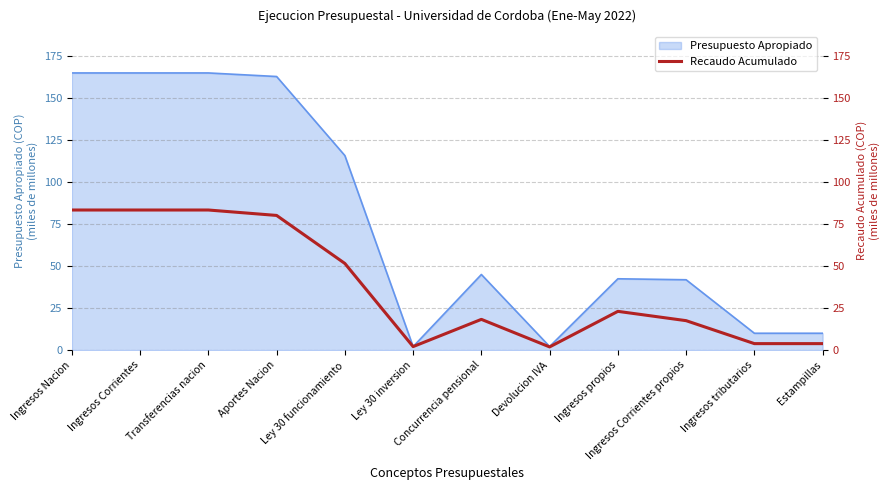

Reading left to right, extract all data points from this chart.

Ingresos Nacion=83.2	Ingresos Corrientes=83.2	Transferencias nacion=83.2	Aportes Nacion=80.0	Ley 30 funcionamiento=51.5	Ley 30 inversion=2.1	Concurrencia pensional=18.2	Devolucion IVA=1.9	Ingresos propios=23.0	Ingresos Corrientes propios=17.5	Ingresos tributarios=3.8	Estampillas=3.8